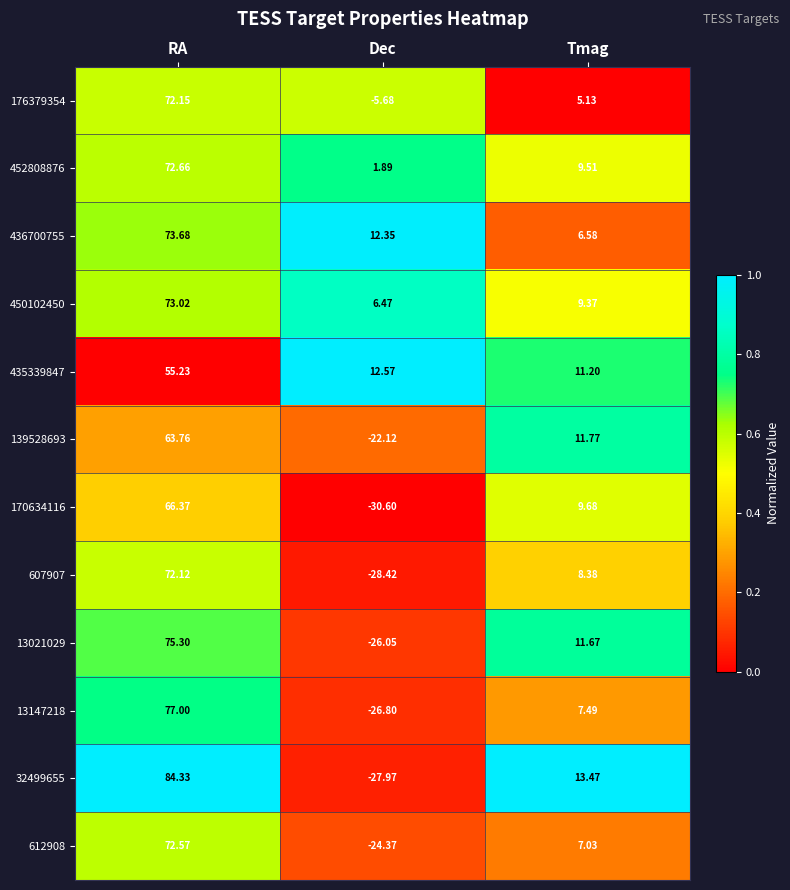

Where does the 612908 series first go above 7?

RA